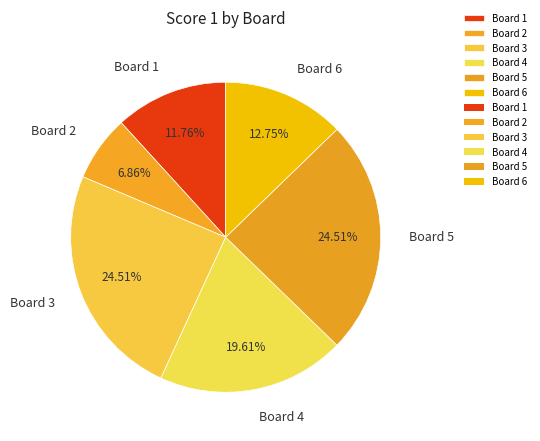

Which has a higher value, Board 1 or Board 3?

Board 3